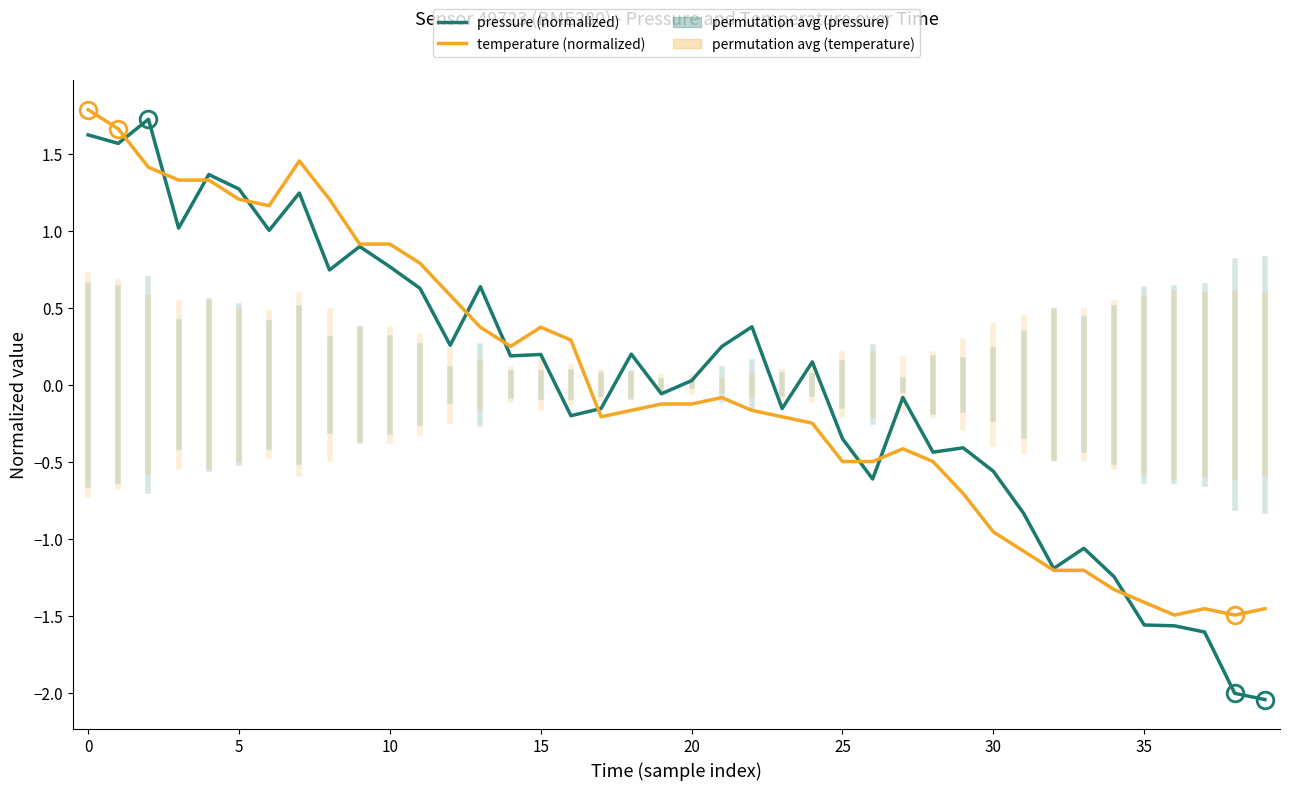

True or false: pressure (normalized) and temperature (normalized) intersect in this chart.

True